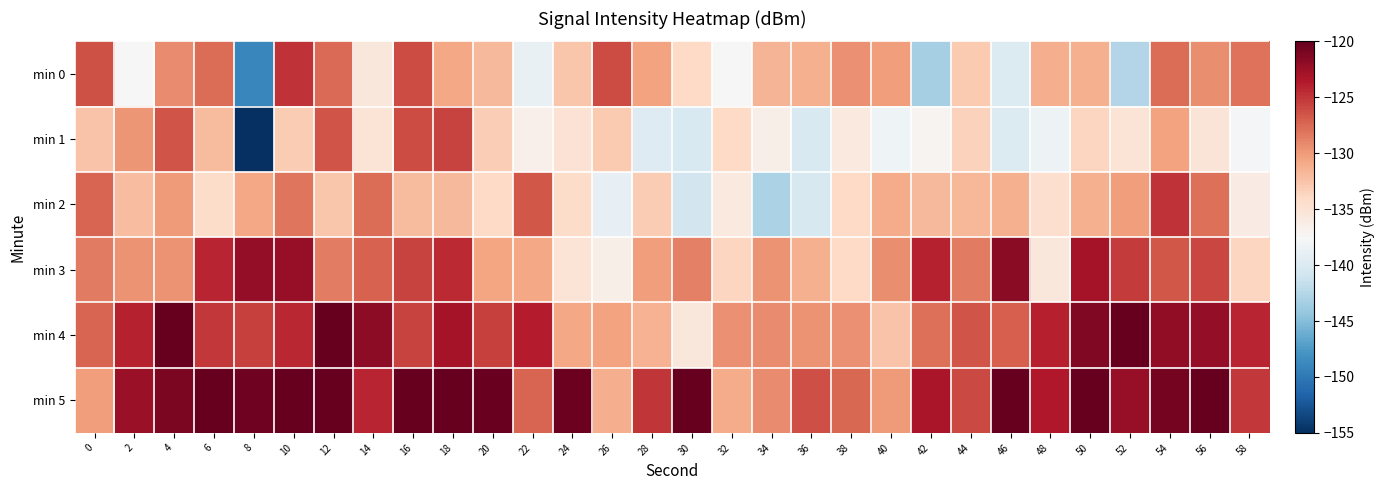

At which category does the chart reach its peak across all series?

6